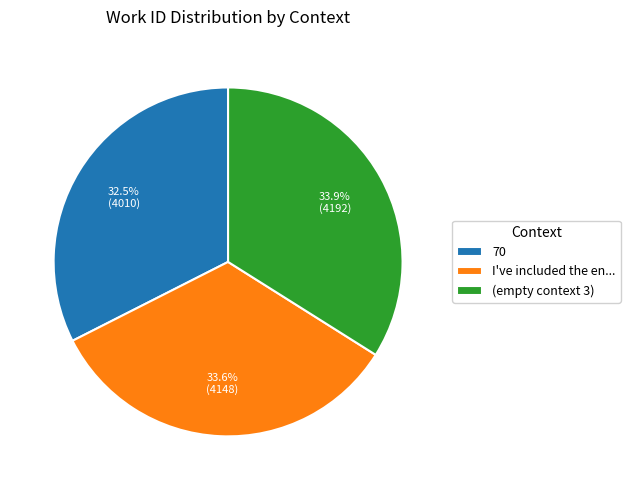

Does any single category account for the majority?

No